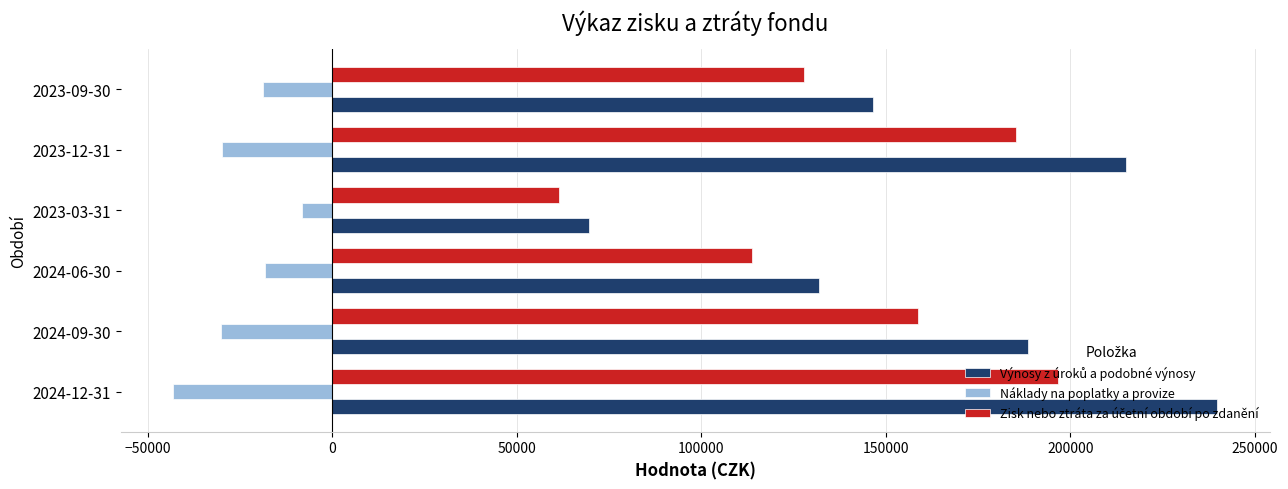

What is the maximum value for Náklady na poplatky a provize?

-8214.2